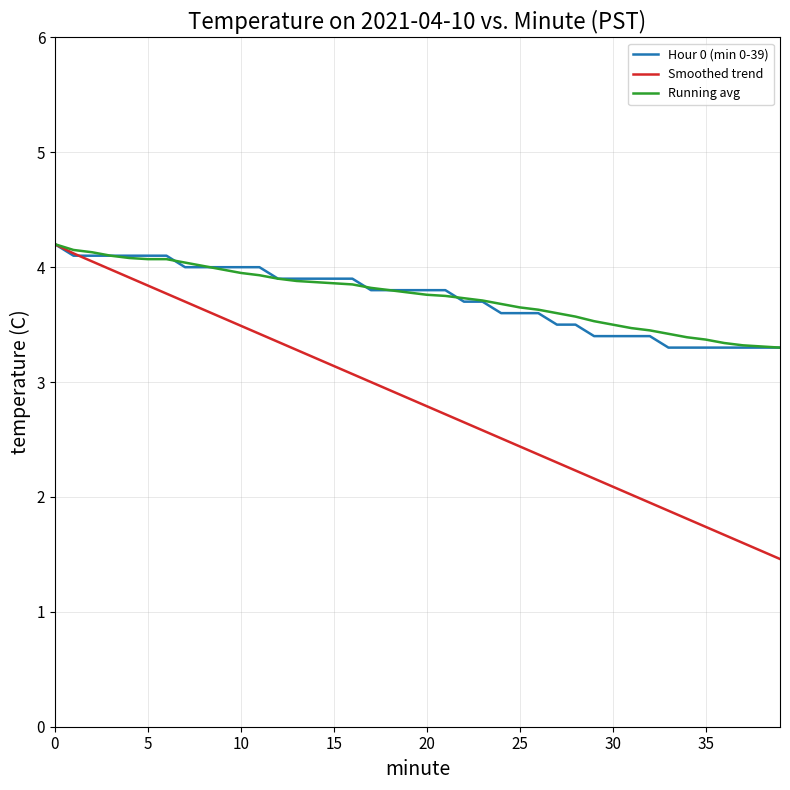

Which series has the widest spread of values?

Smoothed trend